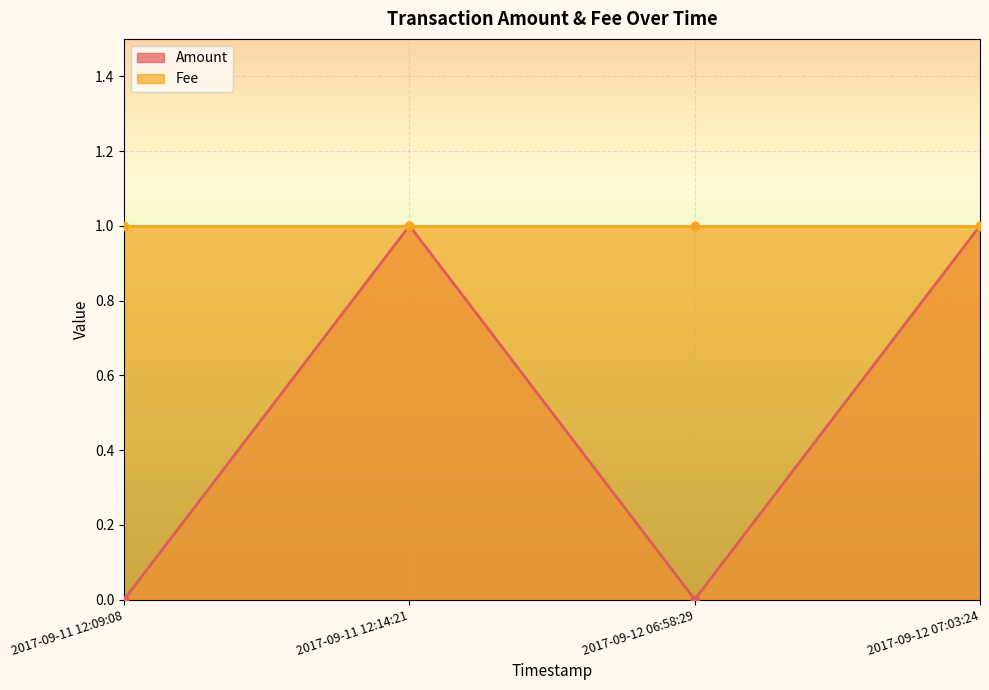

Reading left to right, what are all the values shown in this chart?

0	1	0	1